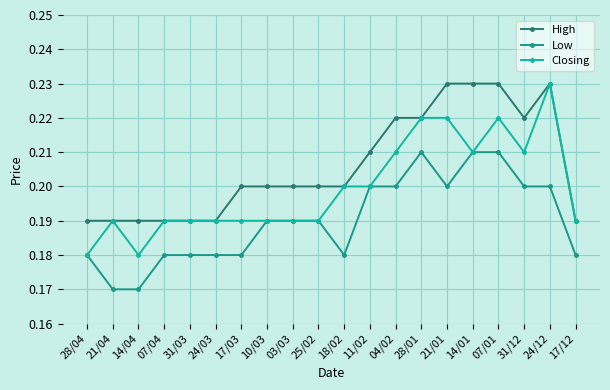

True or false: Low has more than 0 interior local peaks.

True